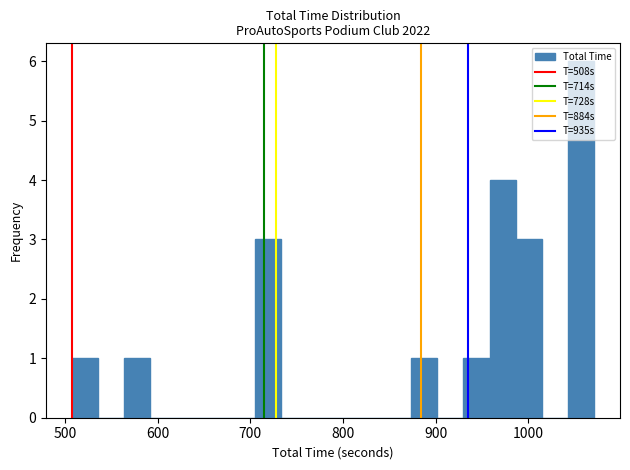

Read against the x-axis, roughly where is the centre of the tallest bar?

1060